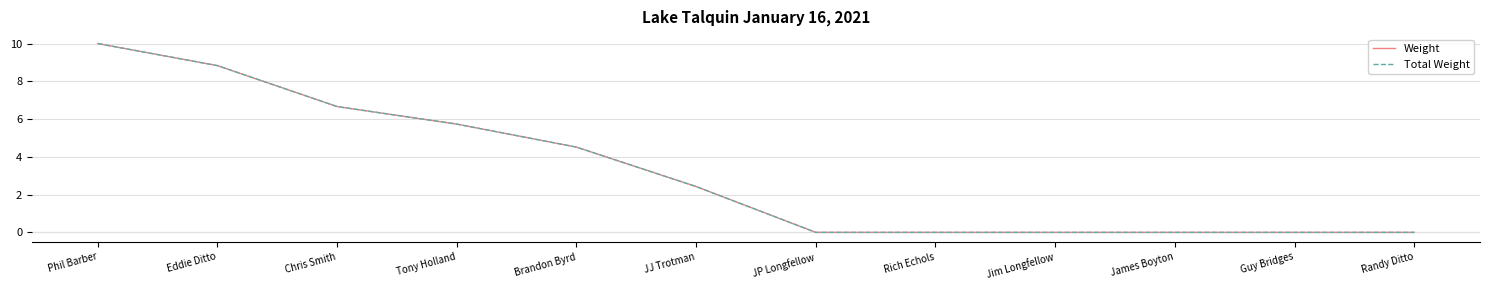

Rank the categories by Weight value from highest to lowest.

Phil Barber, Eddie Ditto, Chris Smith, Tony Holland, Brandon Byrd, JJ Trotman, JP Longfellow, Rich Echols, Jim Longfellow, James Boyton, Guy Bridges, Randy Ditto